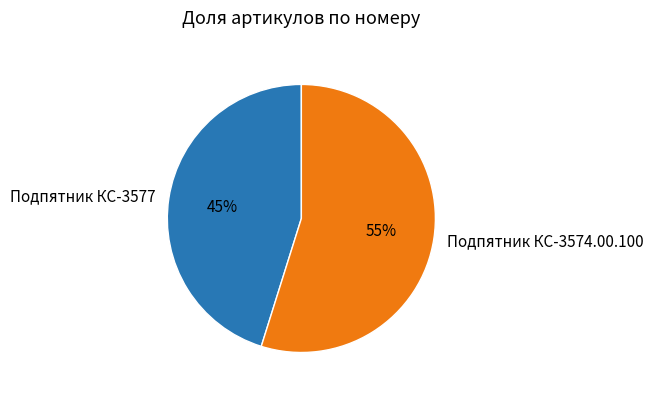

Combined, do Подпятник КС-3574.00.100 and Подпятник КС-3577 account for over 50%?

Yes